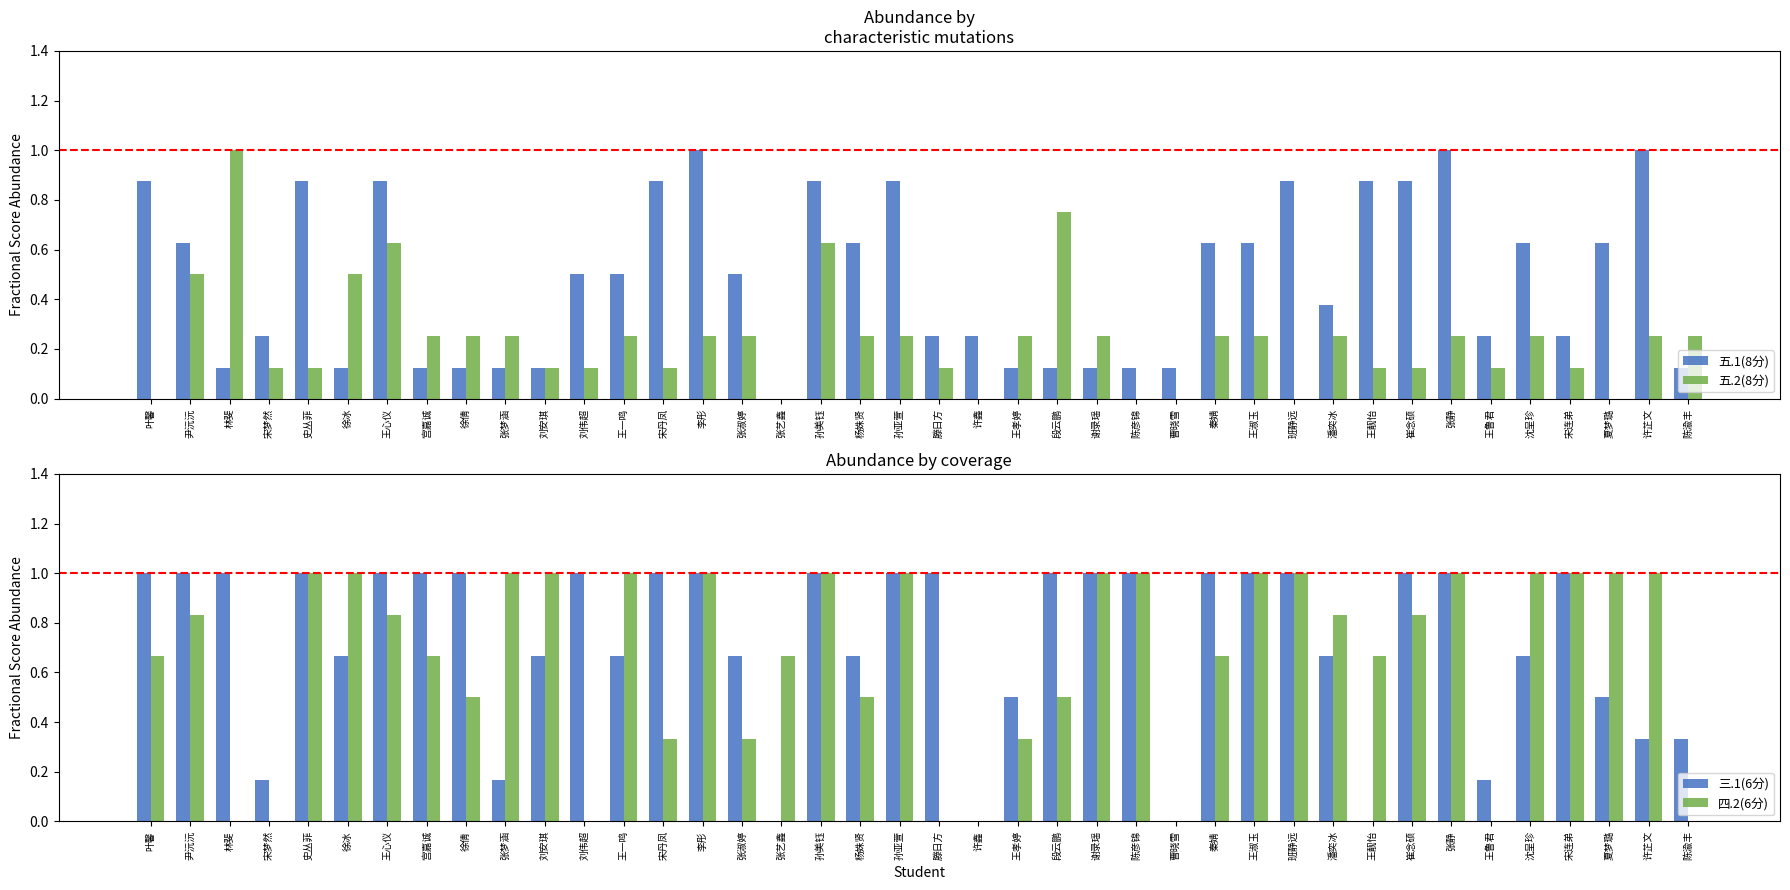

What is the difference between the second highest and minimum values in the 五.2(8分) series?

0.8